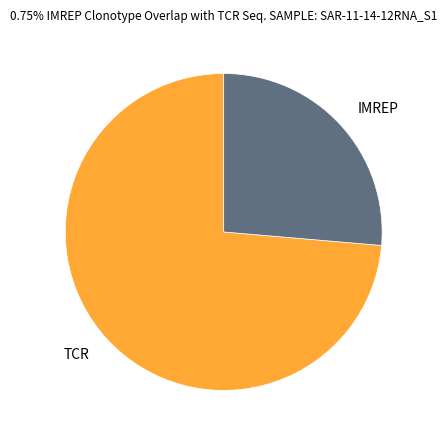

Rank the categories by value from highest to lowest.

TCR, IMREP